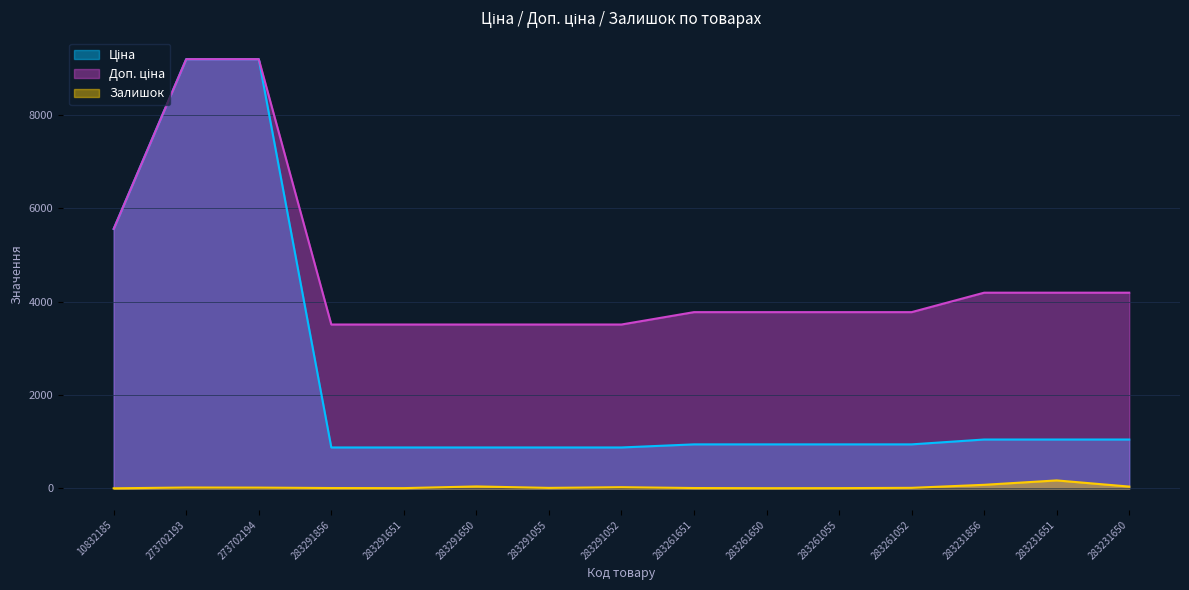

True or false: Залишок has a value of 30.4 at 273702194.

False